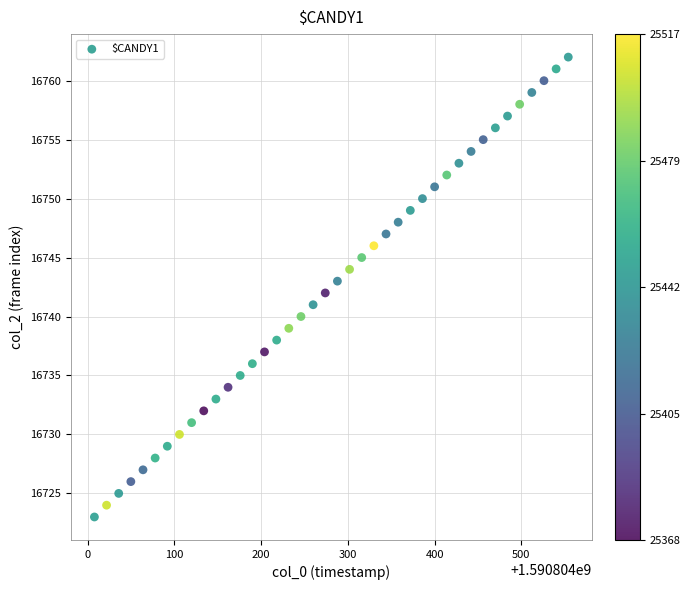

What is the range of Y values (max minus min)?

39